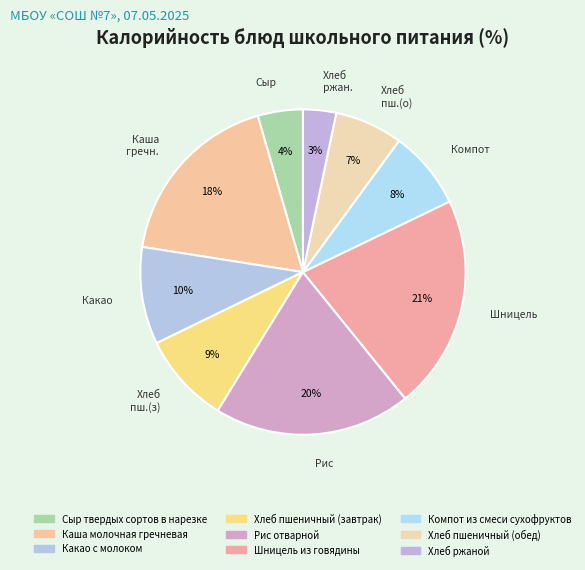

What is the ratio of the value at Хлеб ржаной to the value at Компот из смеси сухофруктов?

0.4